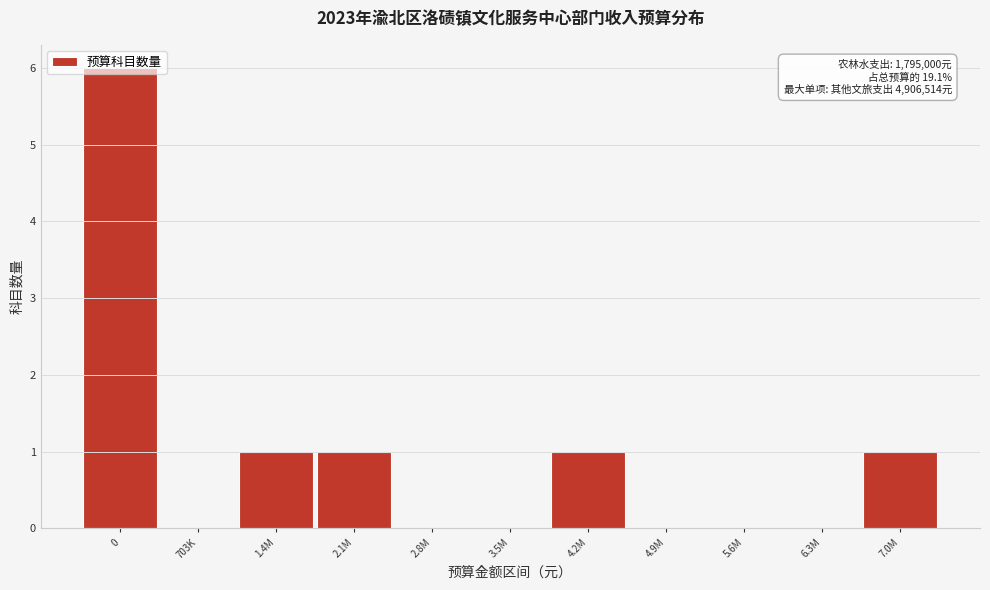

True or false: the data shows 2 at 3.5M.

False